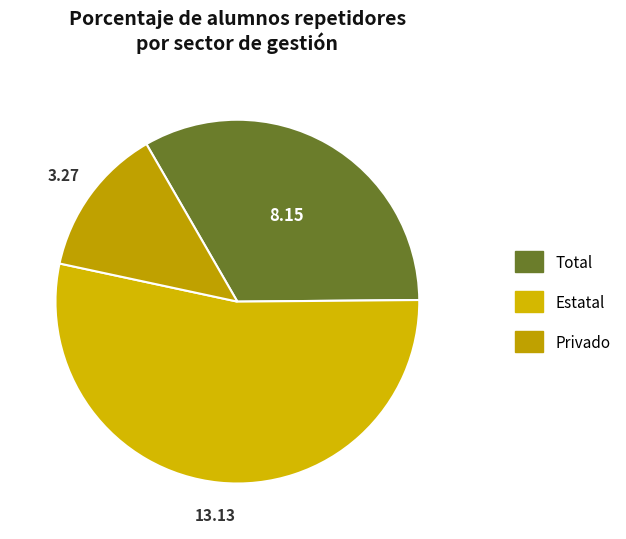

To the nearest percent, what portion does Privado represent?

13%